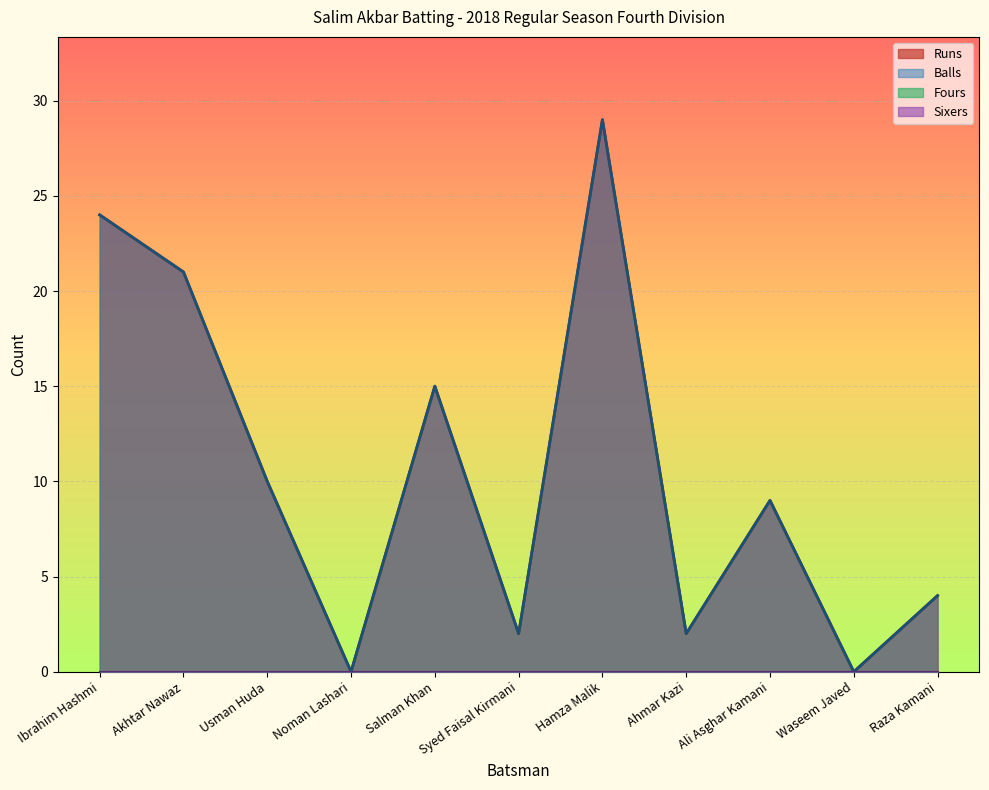

Reading right to left, list all the values displayed in this chart.

Runs: 4	0	9	2	29	2	15	0	10	21	24
Balls: 4	0	9	2	29	2	15	0	10	21	24